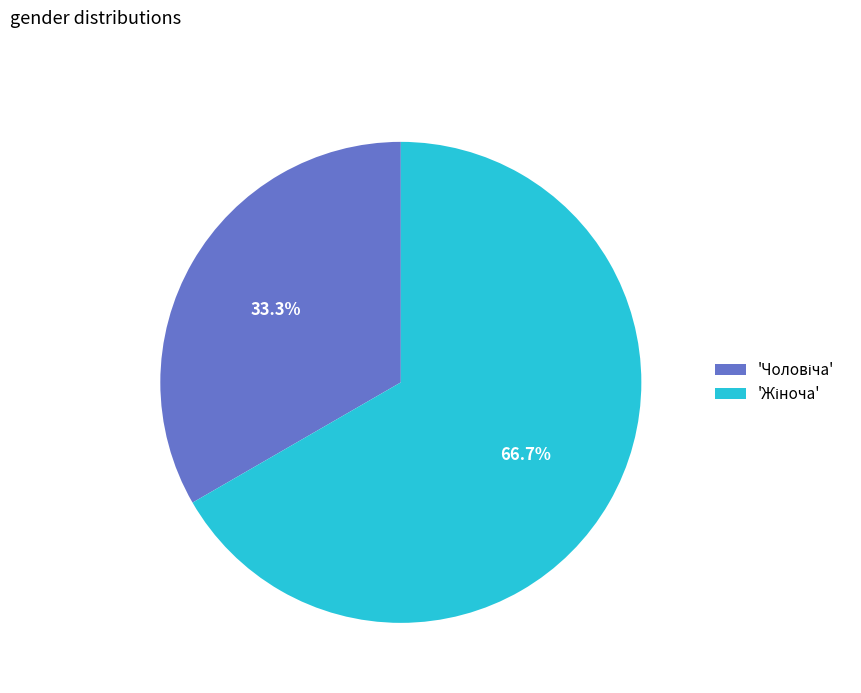

Is there any slice that represents more than half of the pie?

Yes